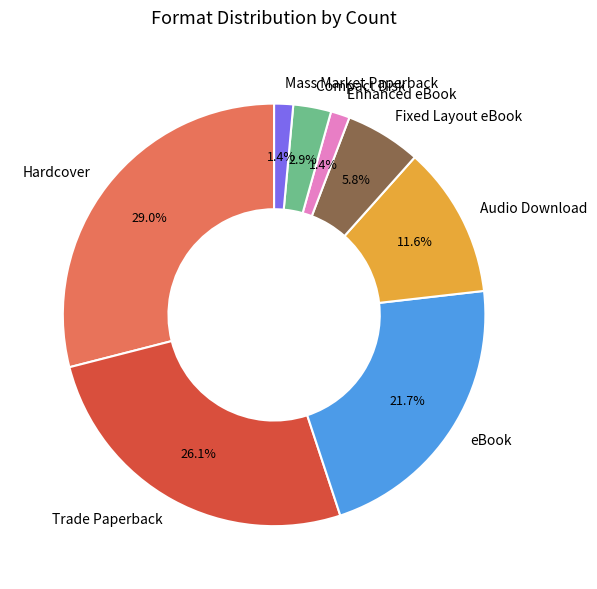

To the nearest percent, what percentage of the pie is eBook?

22%